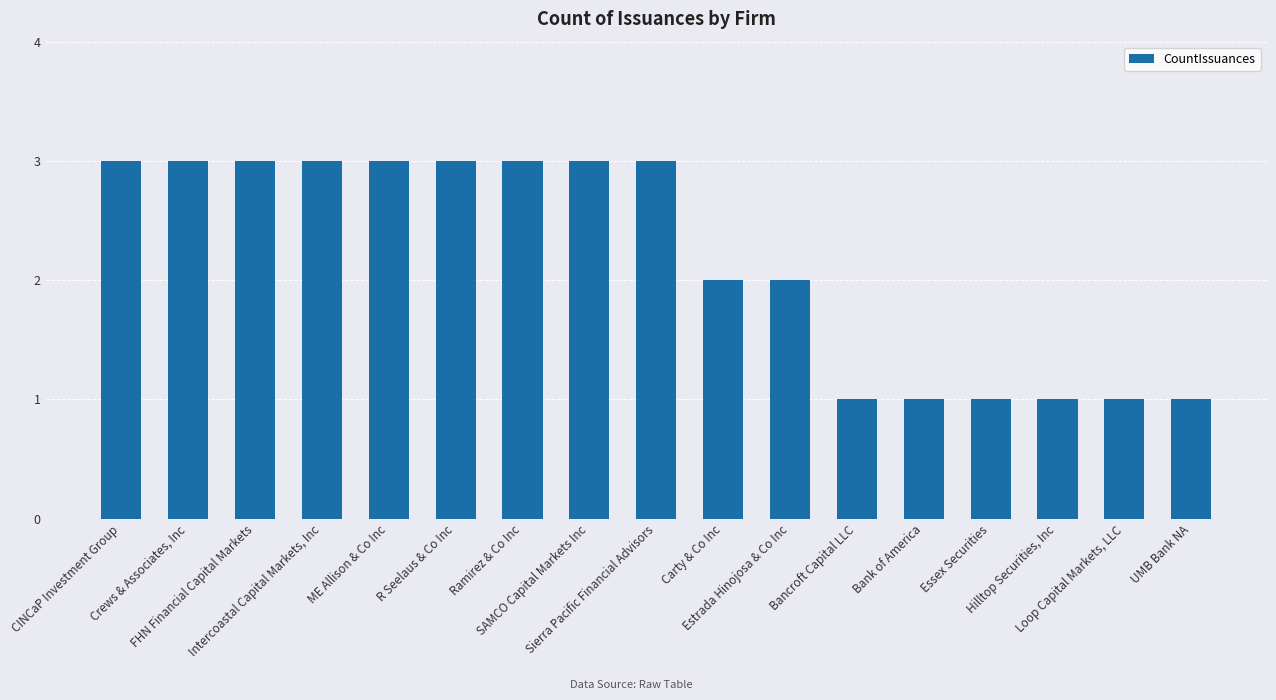

The value at CINCaP Investment Group is 5. True or false?

False